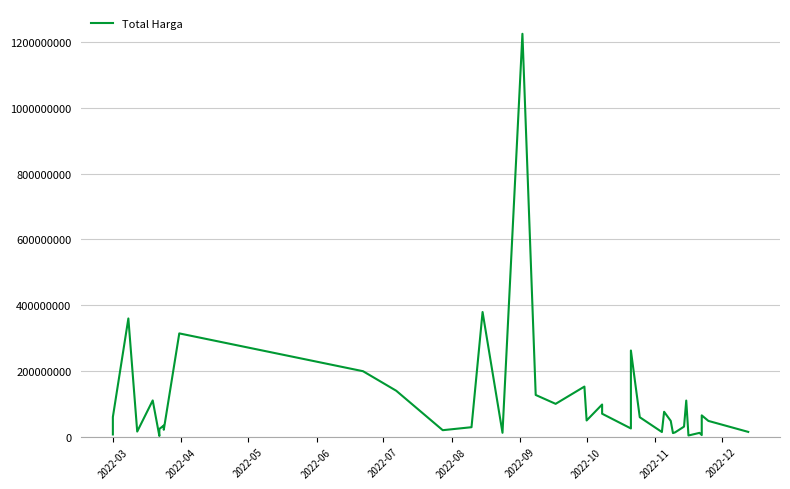

How many values are below 48140000?

19